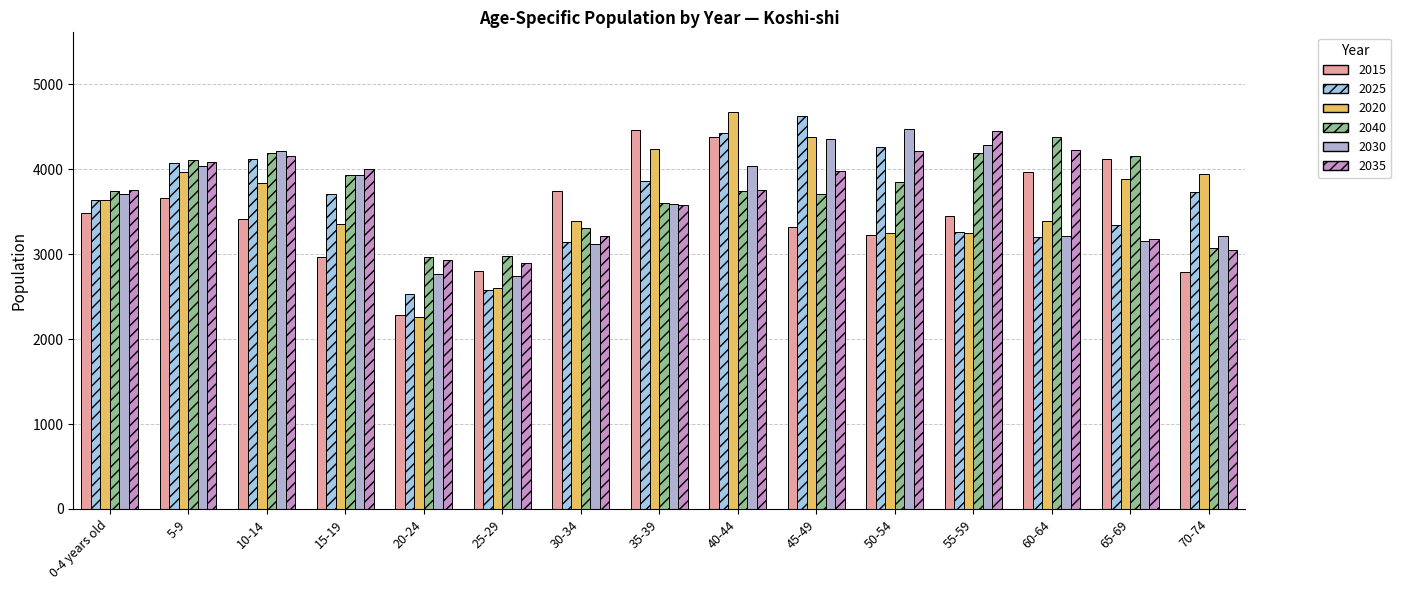

What is the highest value of the 2020 series?

4677